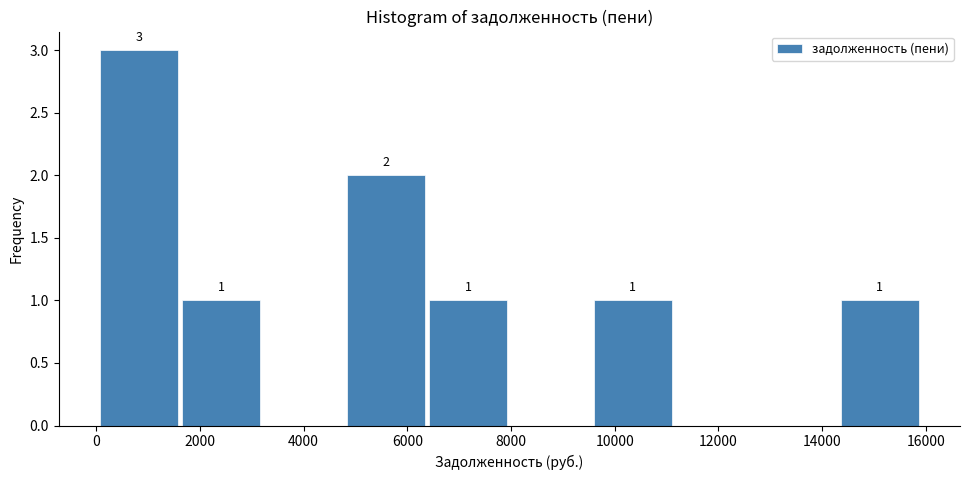

Over which range of the x-axis is the bar tallest?

0 to 1600